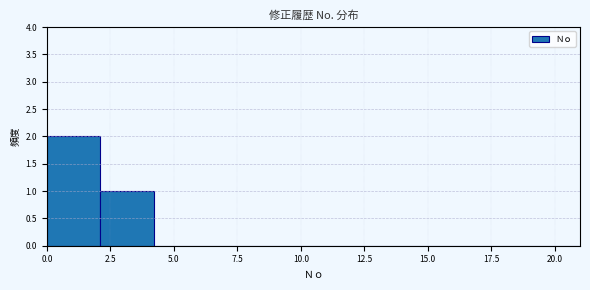

How tall is the bar that spans 0.0 to 2.1 on the x-axis? Neither the bar edges nor the heights are printed on the chart, so give them approximately, as read against the axes.

2